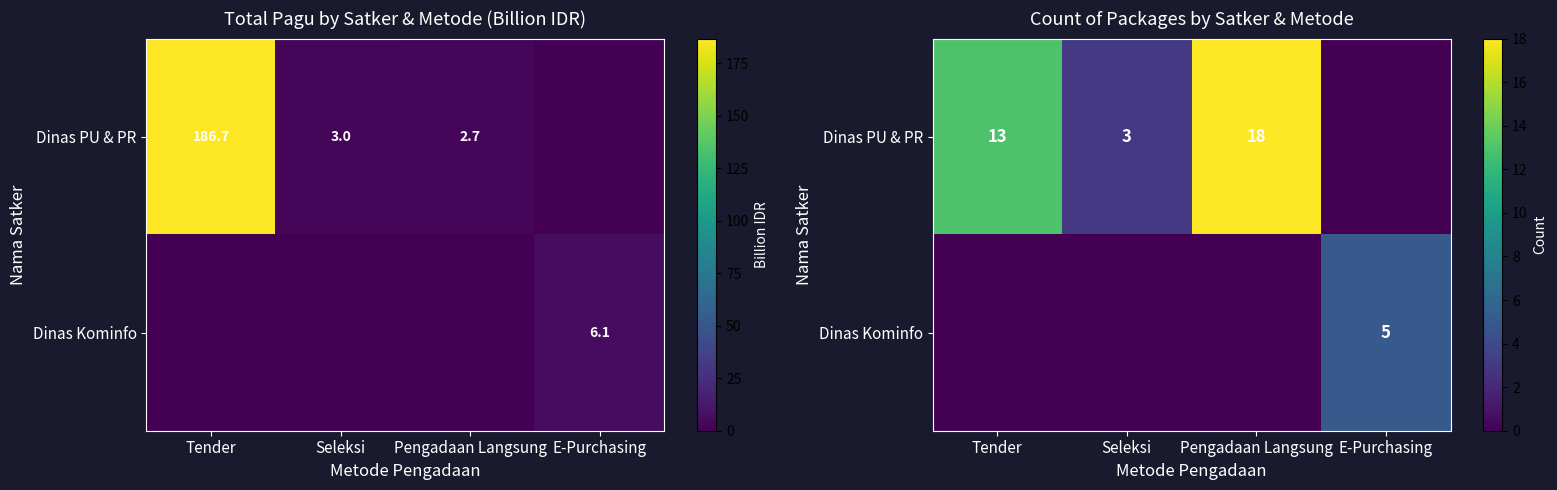

List the series in order of their peak value, lowest first.

Dinas Kominfo, Dinas PU & PR